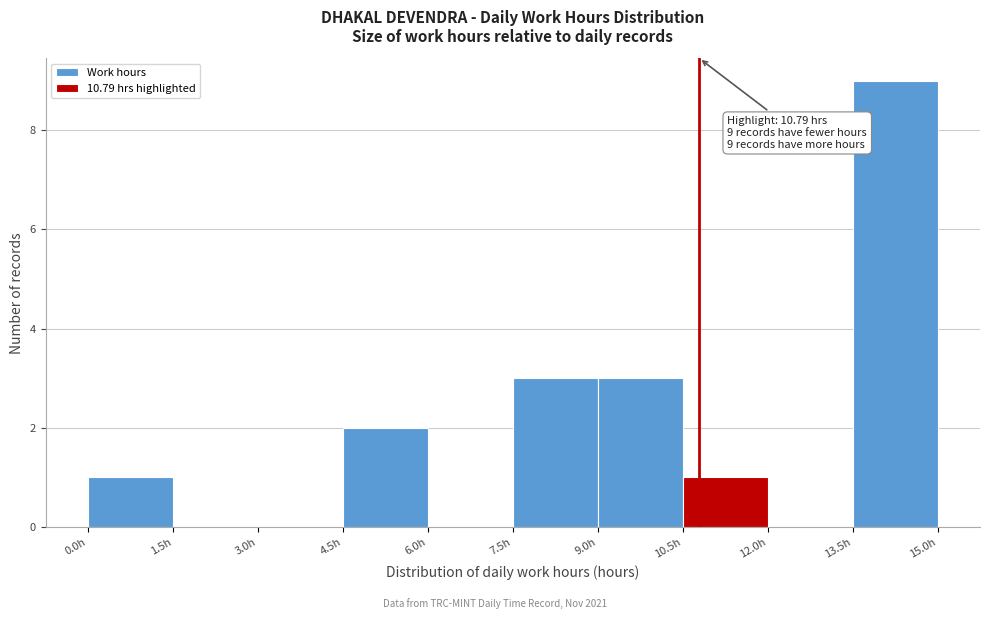

Over which range of the x-axis is the bar tallest?

13.5 to 15.0